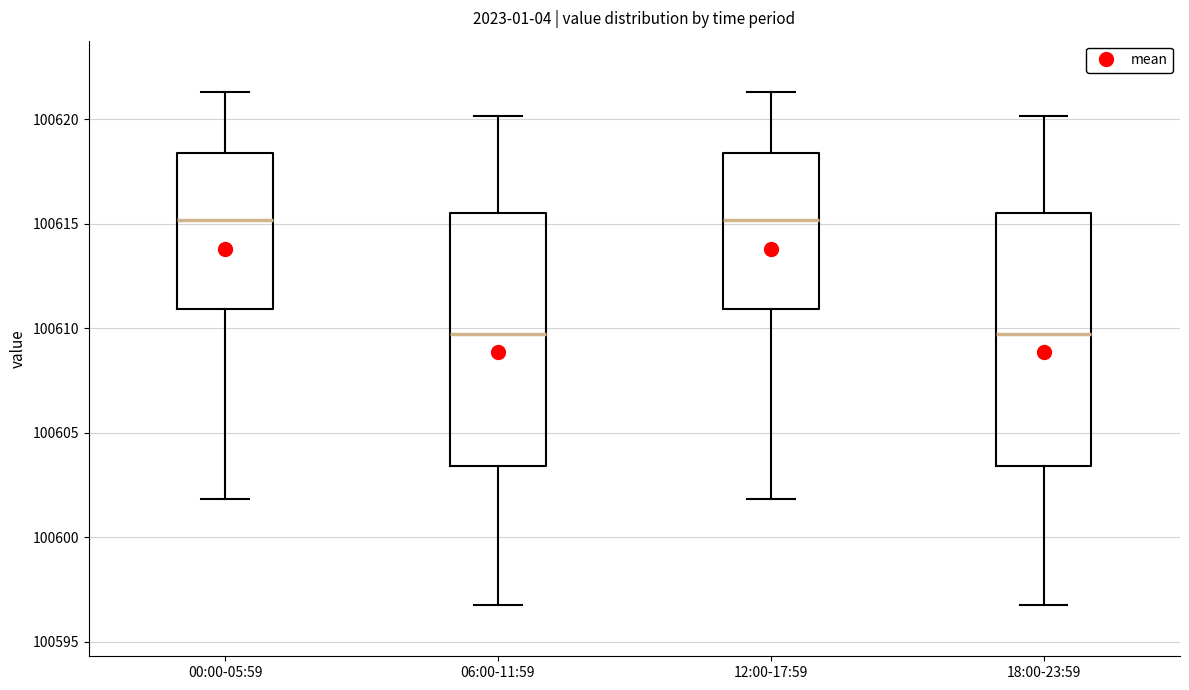

Where does the upper whisker of the box for 00:00-05:59 end on the y-axis? The values are not printed on the chart, so give them approximately, as read against the axis.

100621.5